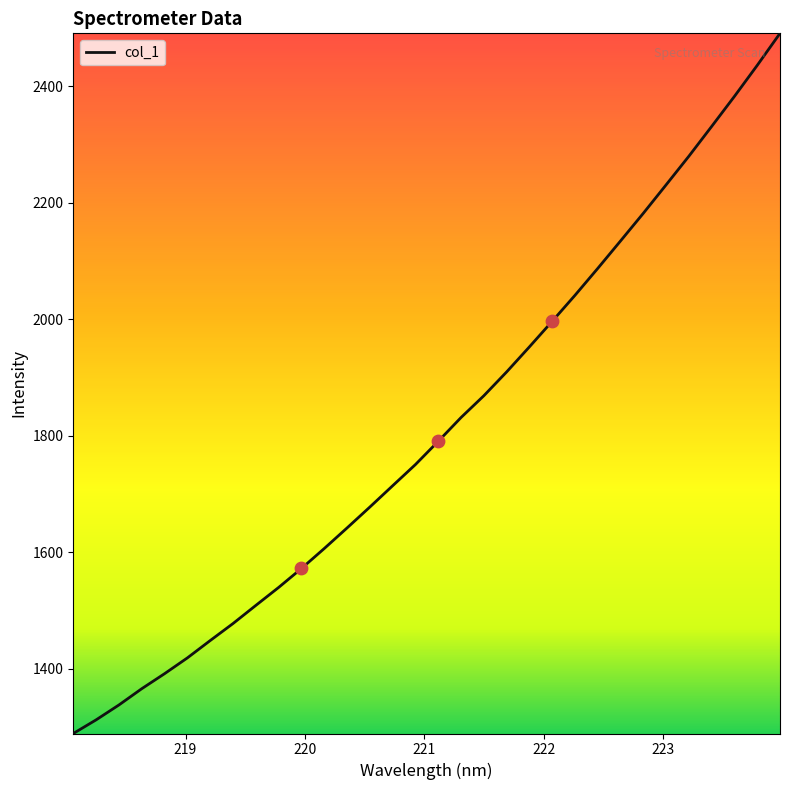

What is the difference between the maximum and minimum values?

1202.3